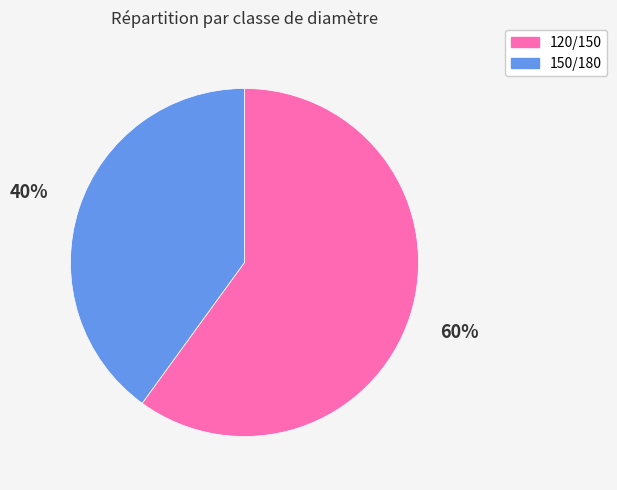

Is the sum of 150/180 and 120/150 greater than half?

Yes